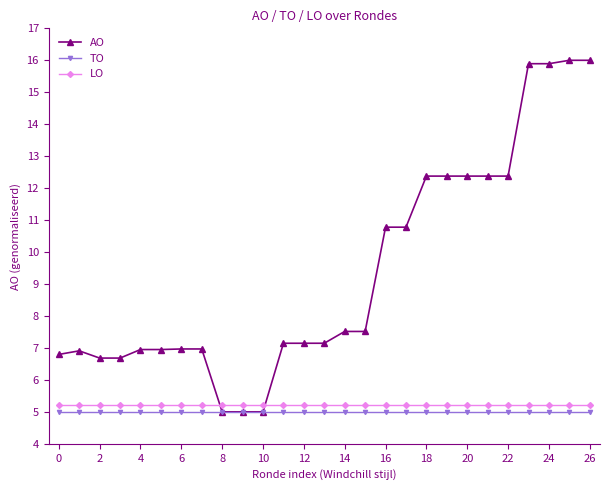

What is the highest value of the AO series?

16.0